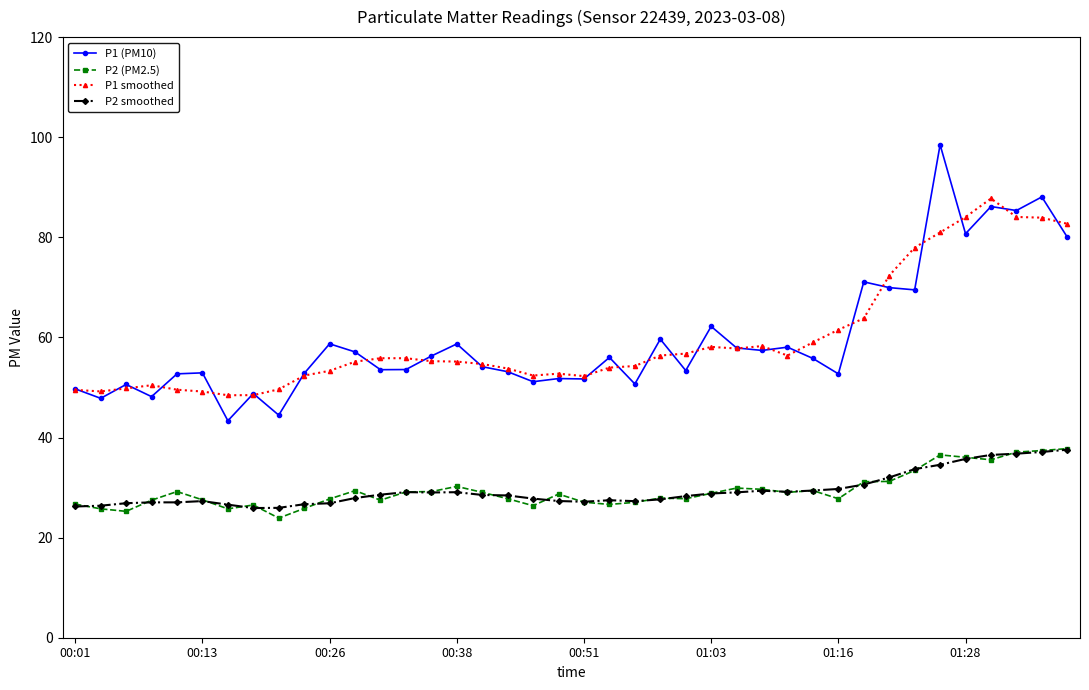

At how many categories does at least one series exceed 40?

40